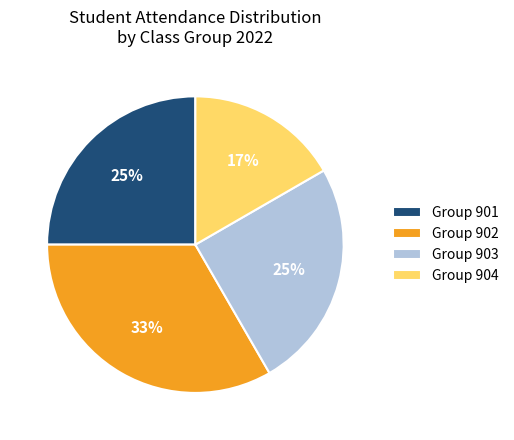

Do Group 903 and Group 904 together represent more than half of the pie?

No